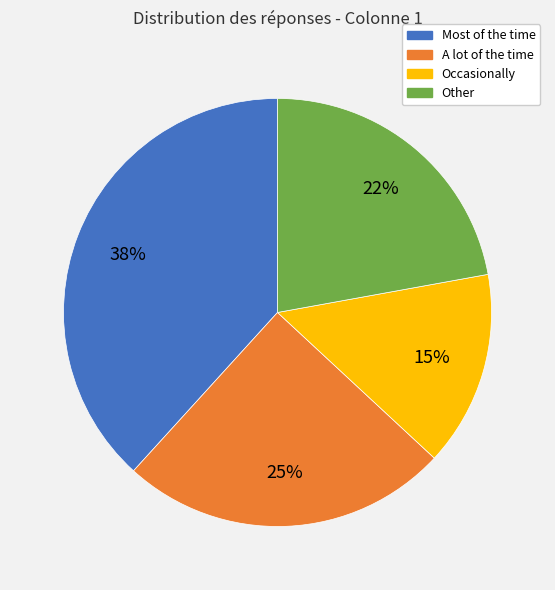

Combined, do Most of the time and Other account for over 50%?

Yes